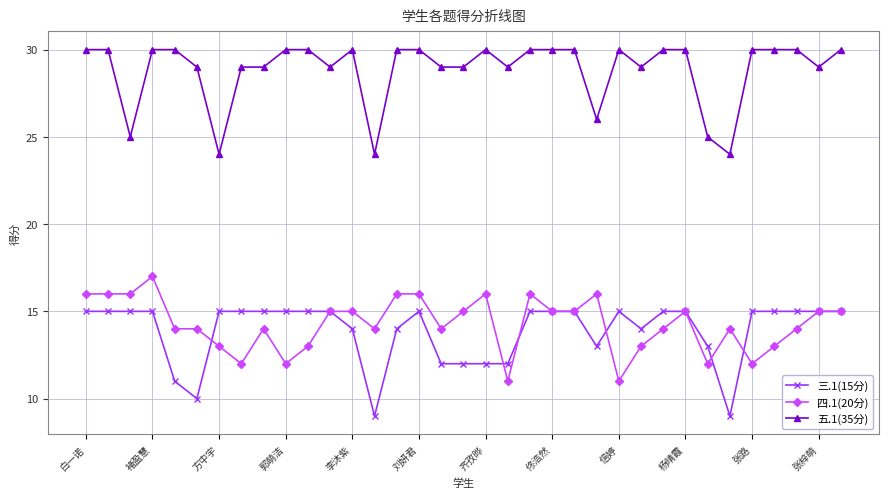

True or false: 五.1(35分) and 四.1(20分) intersect in this chart.

False